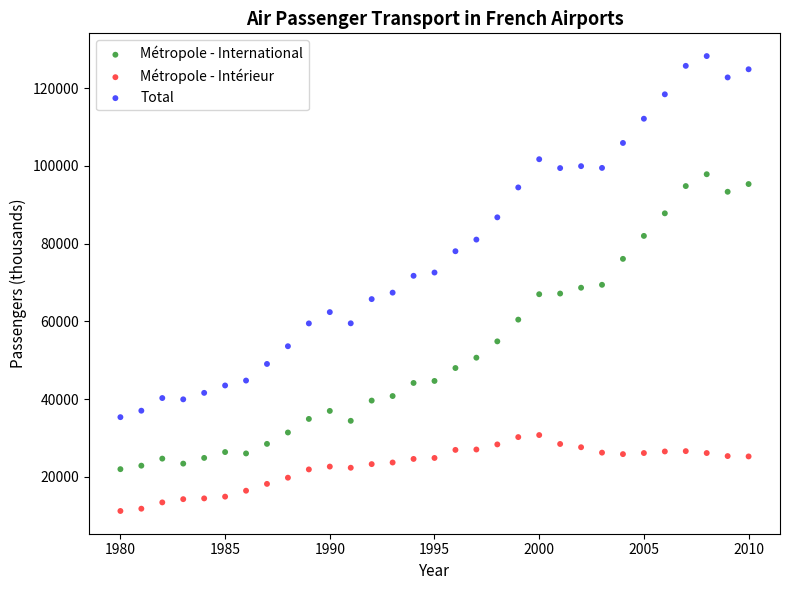

Which series contains the lowest Y value?

Métropole - Intérieur